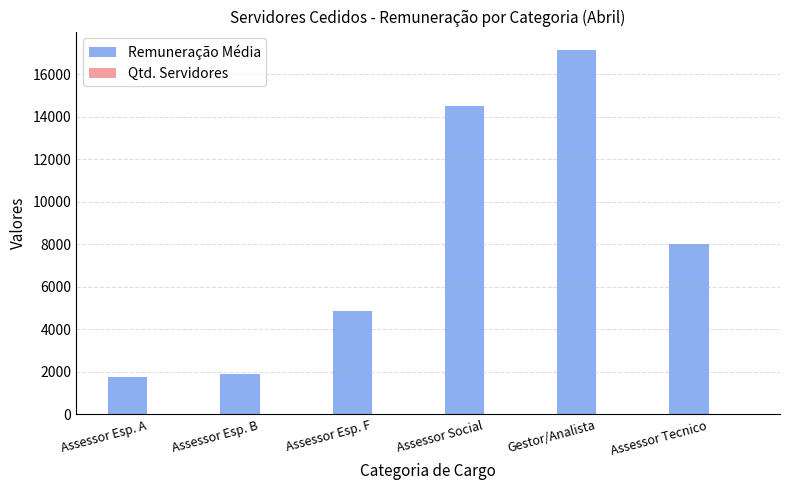

Between Assessor Esp. A and Assessor Tecnico, which series saw the biggest shift?

Remuneração Média